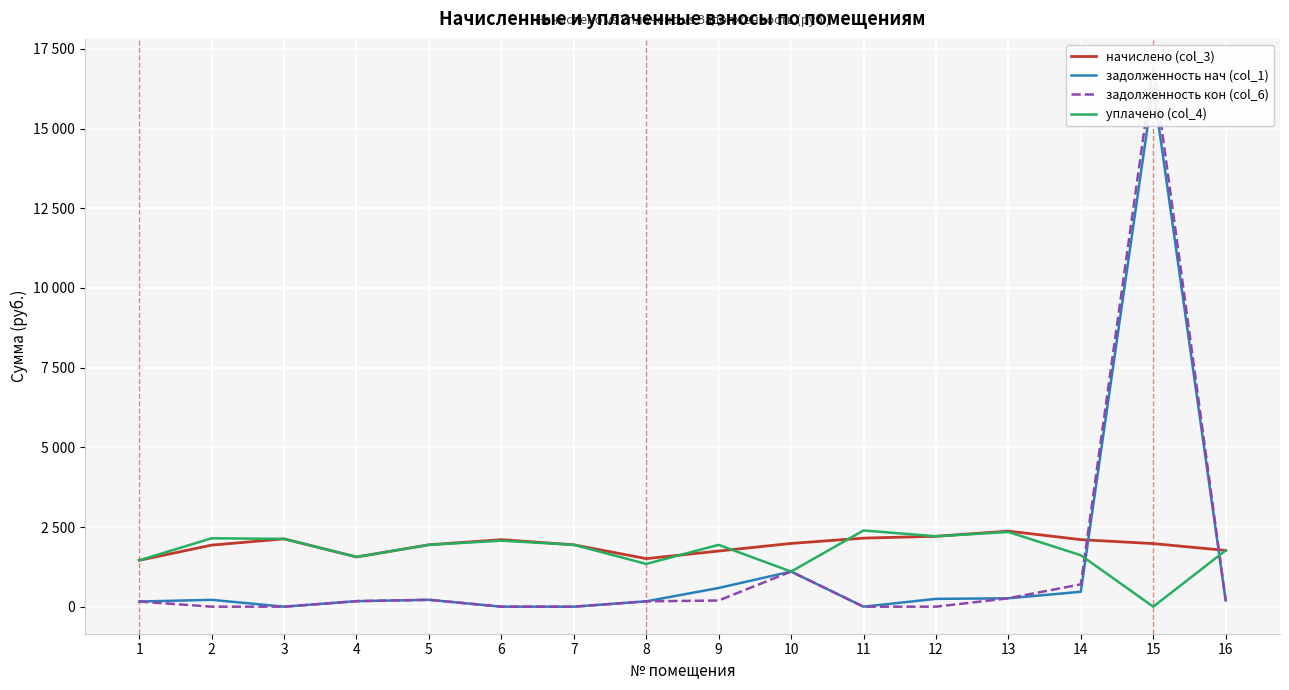

Reading left to right, transcribe all the data shown in this chart.

начислено (col_3): 1454.8	1931.8	2127.4	1559.8	1941.4	2103.6	1941.4	1507.3	1745.8	1984.3	2151.3	2208.5	2370.7	2103.6	1979.5	1764.9
задолженность нач (col_1): 161.7	214.7	0.0	173.3	215.7	0.0	0.0	167.5	587.1	1102.4	0.0	245.4	263.4	467.5	16306.6	196.1
задолженность кон (col_6): 161.7	0.0	0.0	173.3	215.7	0.0	0.0	167.5	194.0	1102.4	0.0	0.0	263.4	701.2	16966.5	196.1
уплачено (col_4): 1454.8	2146.5	2127.4	1559.8	1941.4	2071.8	1941.4	1342.3	1939.8	1102.4	2391.3	2208.5	2344.3	1613.8	0.0	1764.9